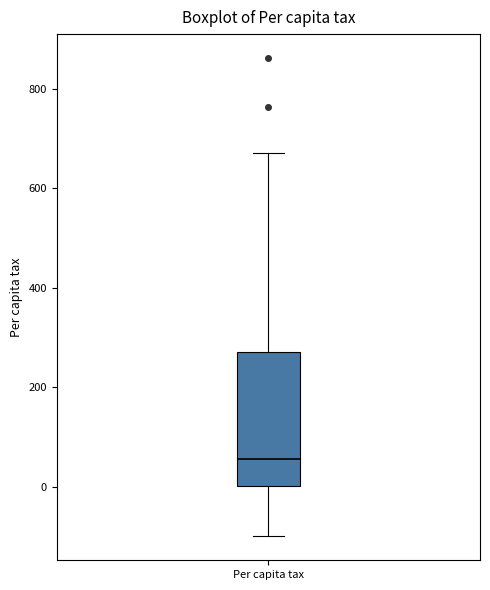

Read this box plot against the y-axis: the position of the median line, the range covered by the box, and the ends of both whiskers. The values are not printed on the chart, so give them approximately, as read against the axis.

median 60, box 0 to 260, whiskers -100 to 680